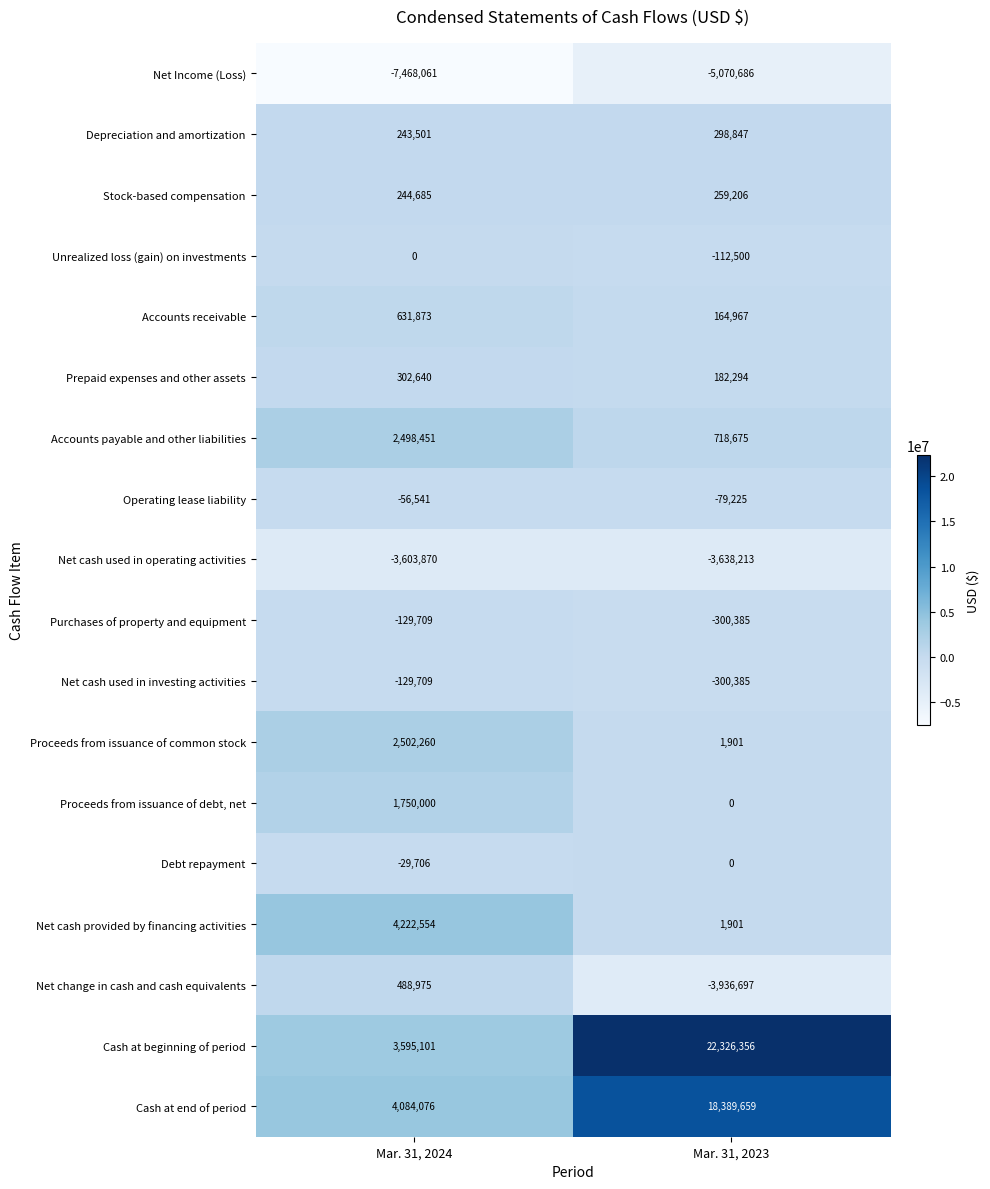

List the labels in order of Proceeds from issuance of debt, net value, smallest first.

Mar. 31, 2023, Mar. 31, 2024